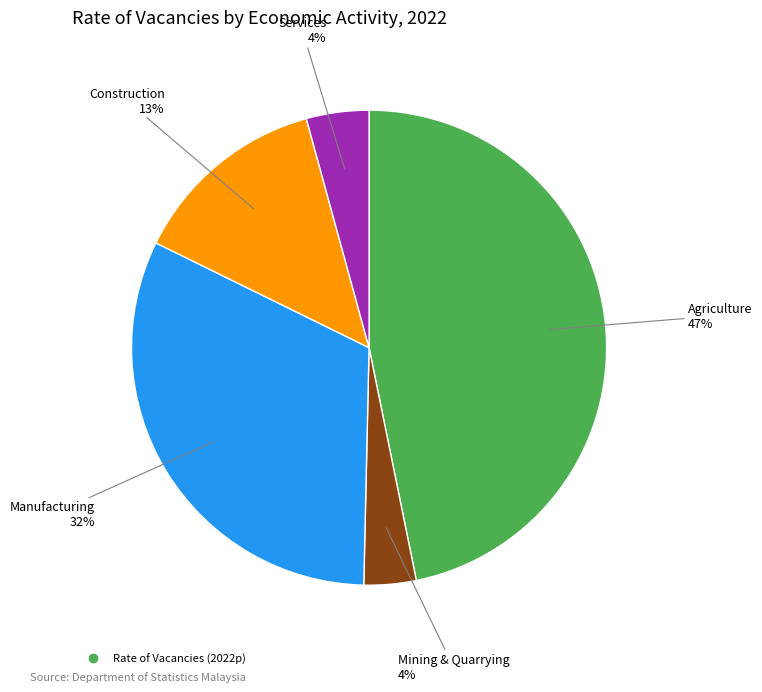

To the nearest percent, what is the difference between the largest and smallest slice percentages?

43%